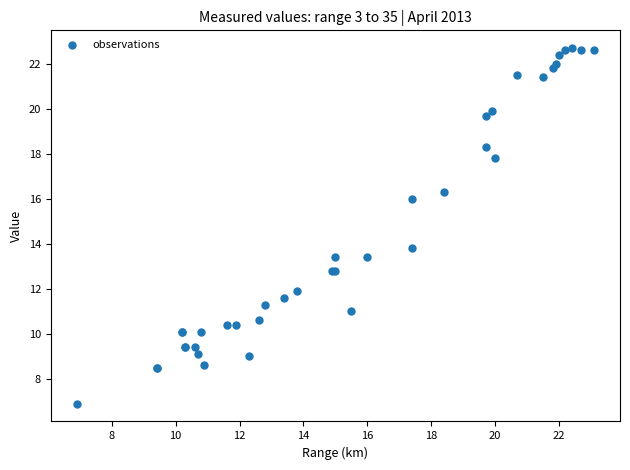

What Y value in the scatter plot is closest to 14?

13.8